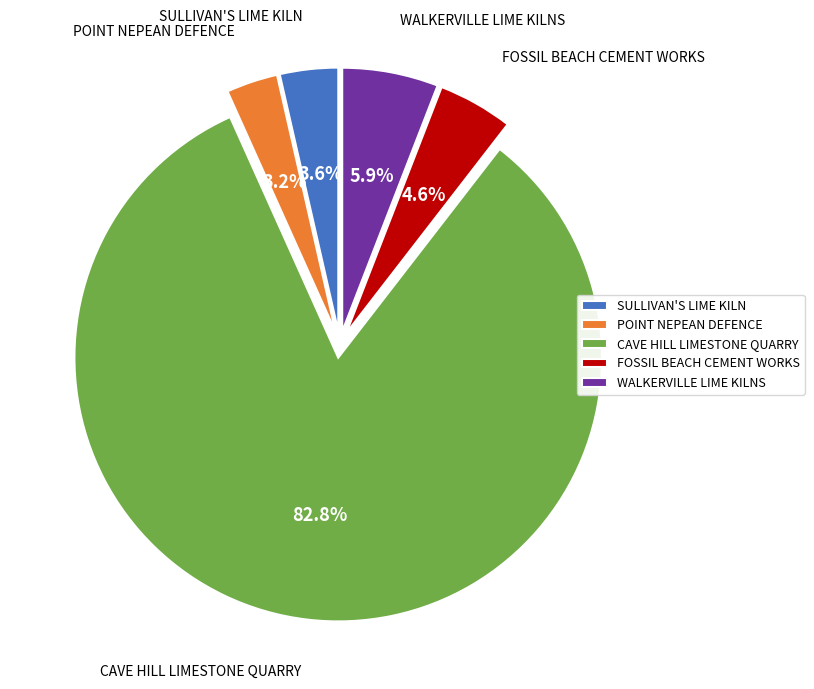

Approximately how many times larger is the value at SULLIVAN'S LIME KILN compared to FOSSIL BEACH CEMENT WORKS?

0.8